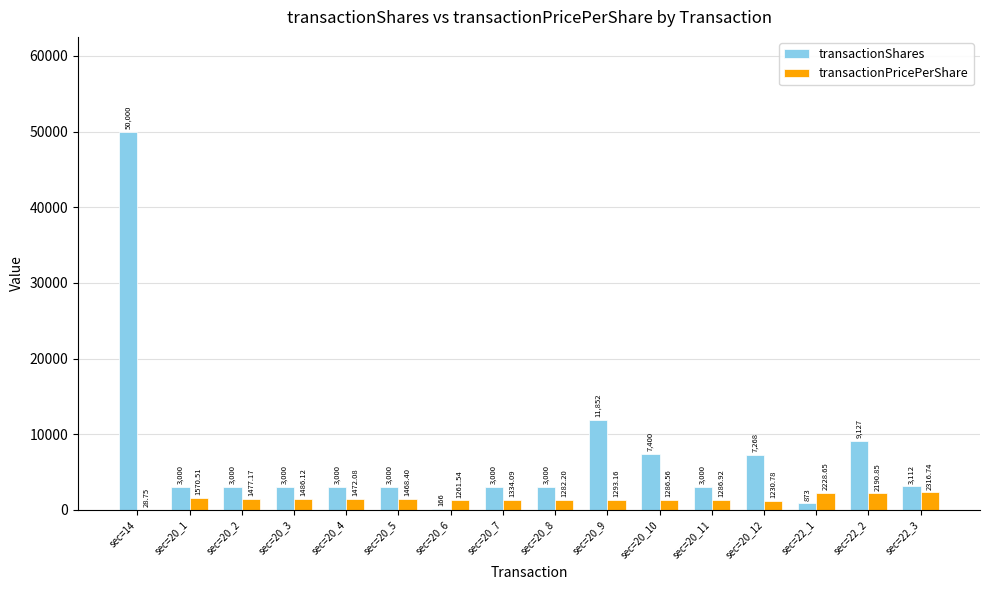

What is the sum of all transactionShares values?

113798.0